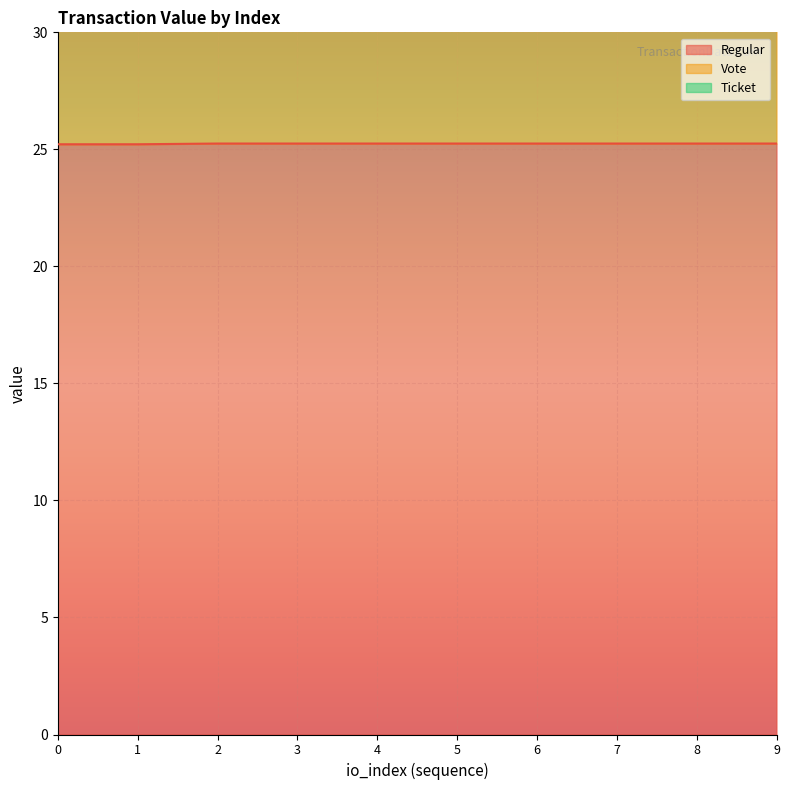

At which label does Vote reach its peak?

2